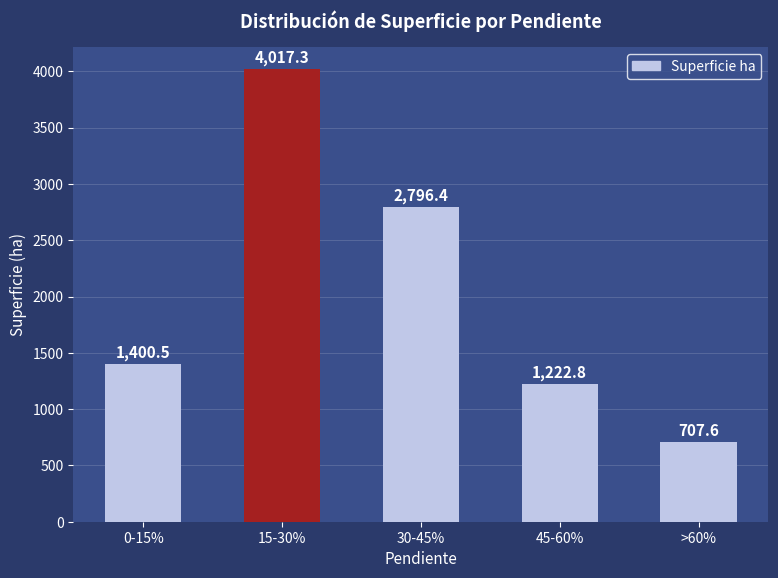

List the labels in order of value, smallest first.

>60%, 45-60%, 0-15%, 30-45%, 15-30%